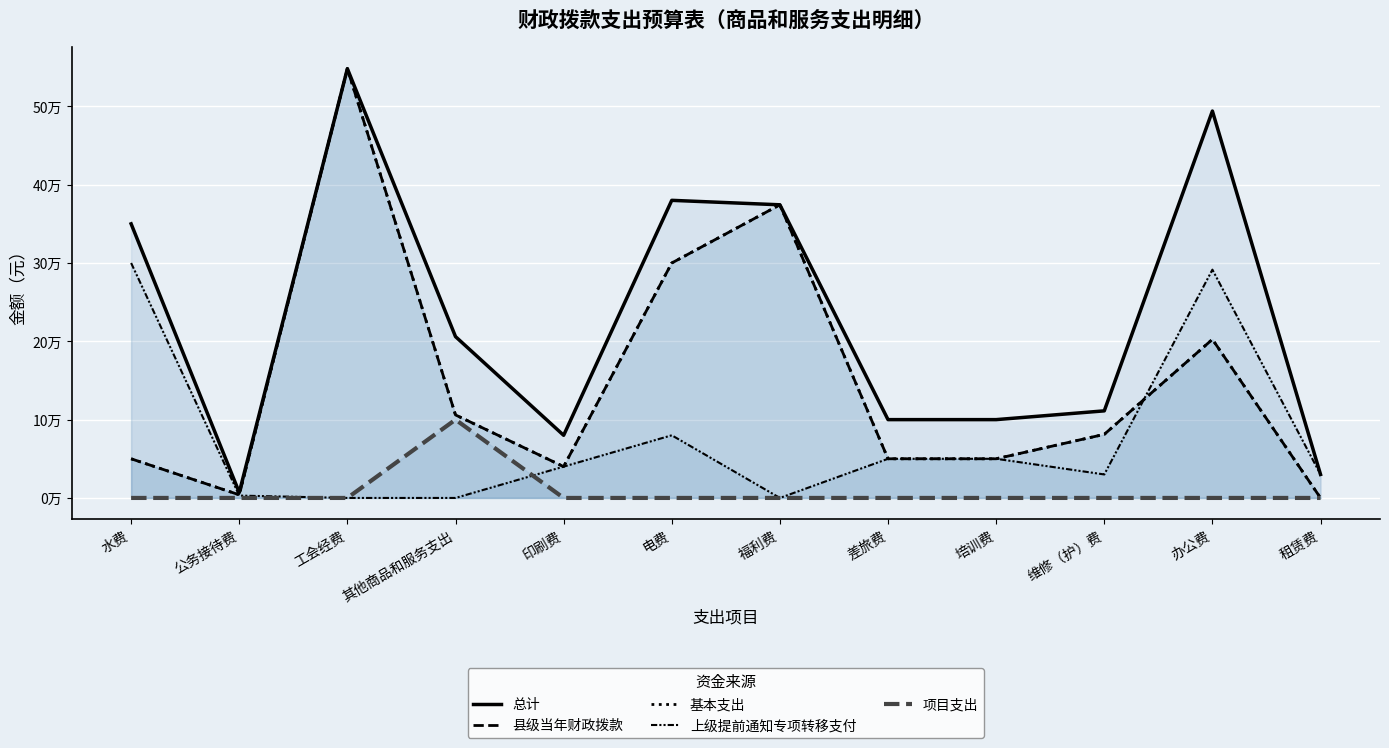

True or false: 上级提前通知专项转移支付 has more than 2 interior local peaks.

False